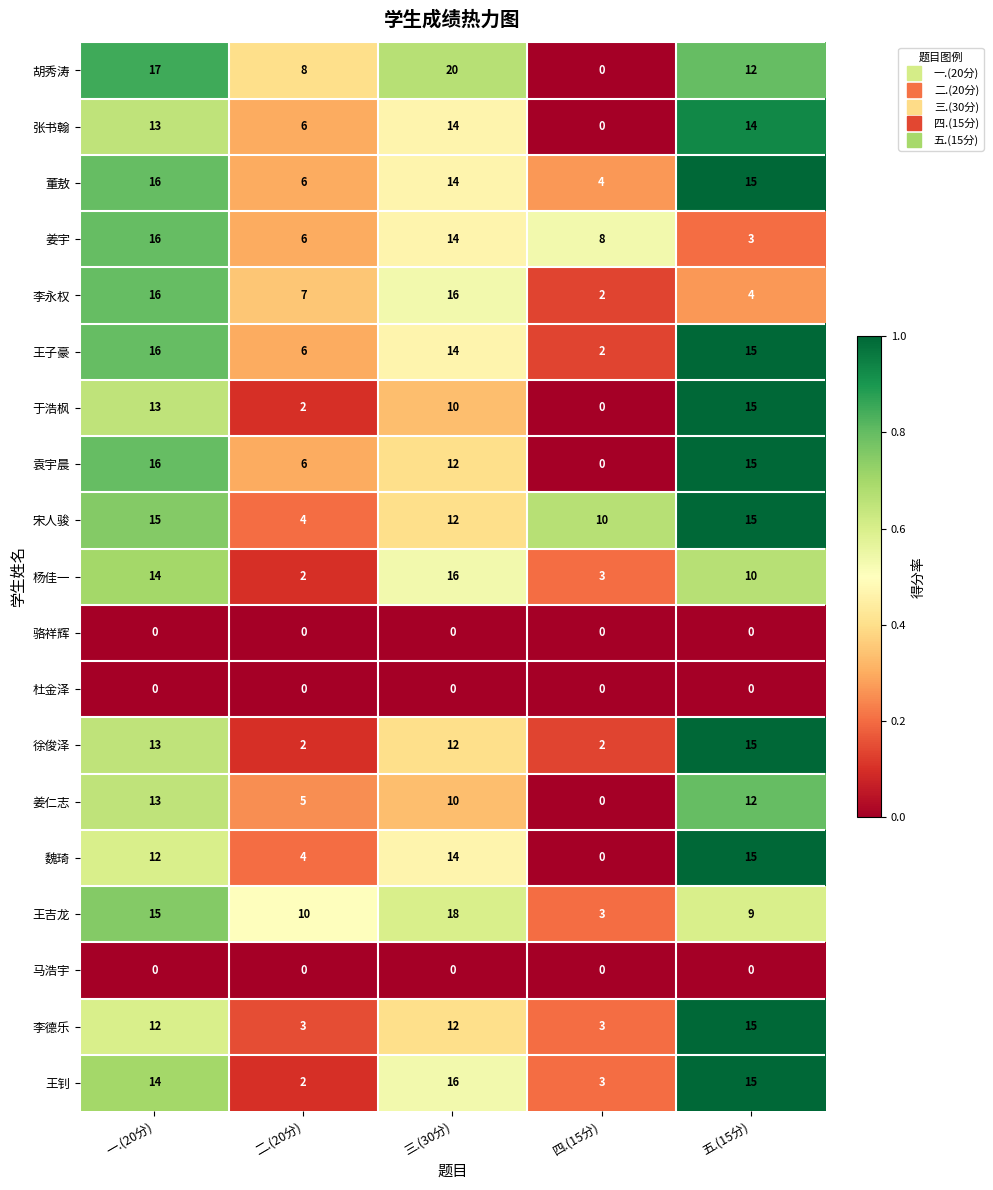

Which category has the highest value across all series?

三.(30分)